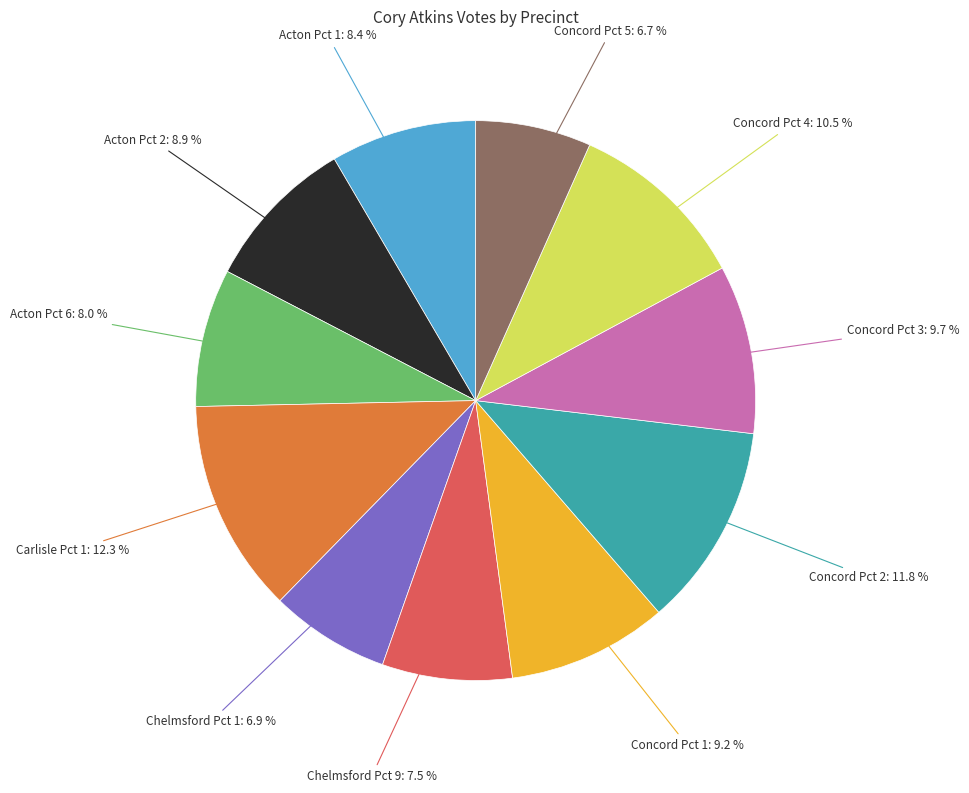

How many slices are in this pie chart?

11